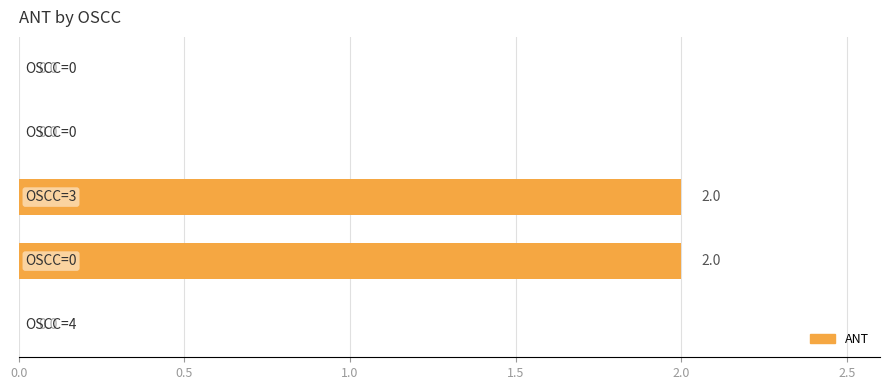

What is the sum of all values?

4